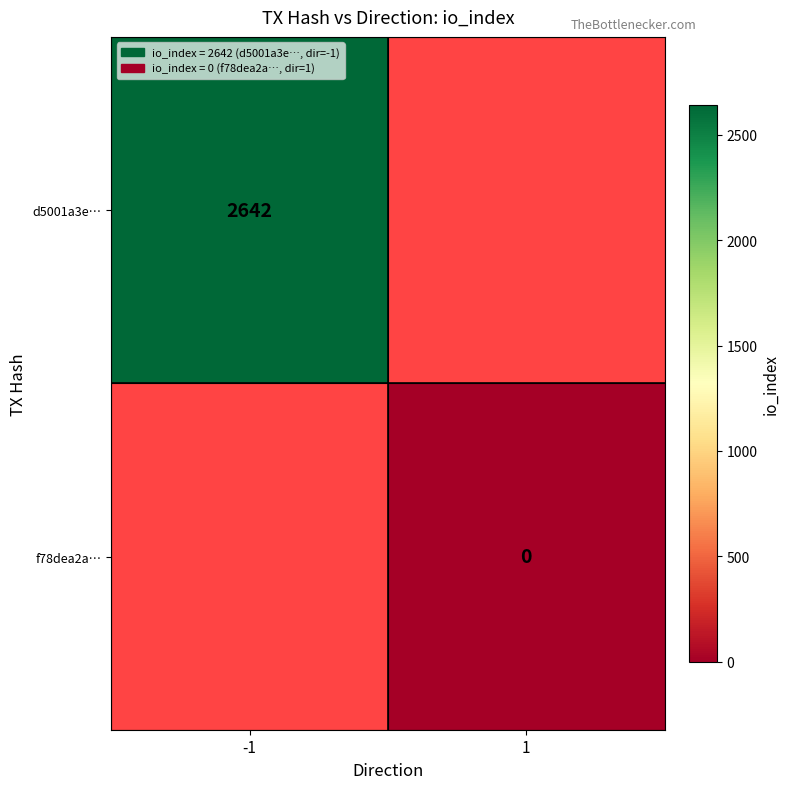

Is it true that d5001a3e… equals 2642 at -1?

True